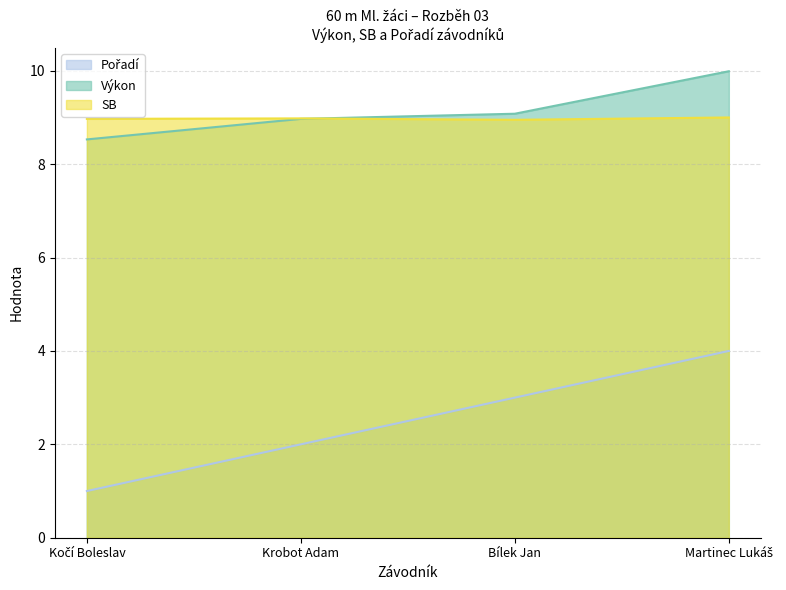

True or false: Výkon and Pořadí intersect in this chart.

False